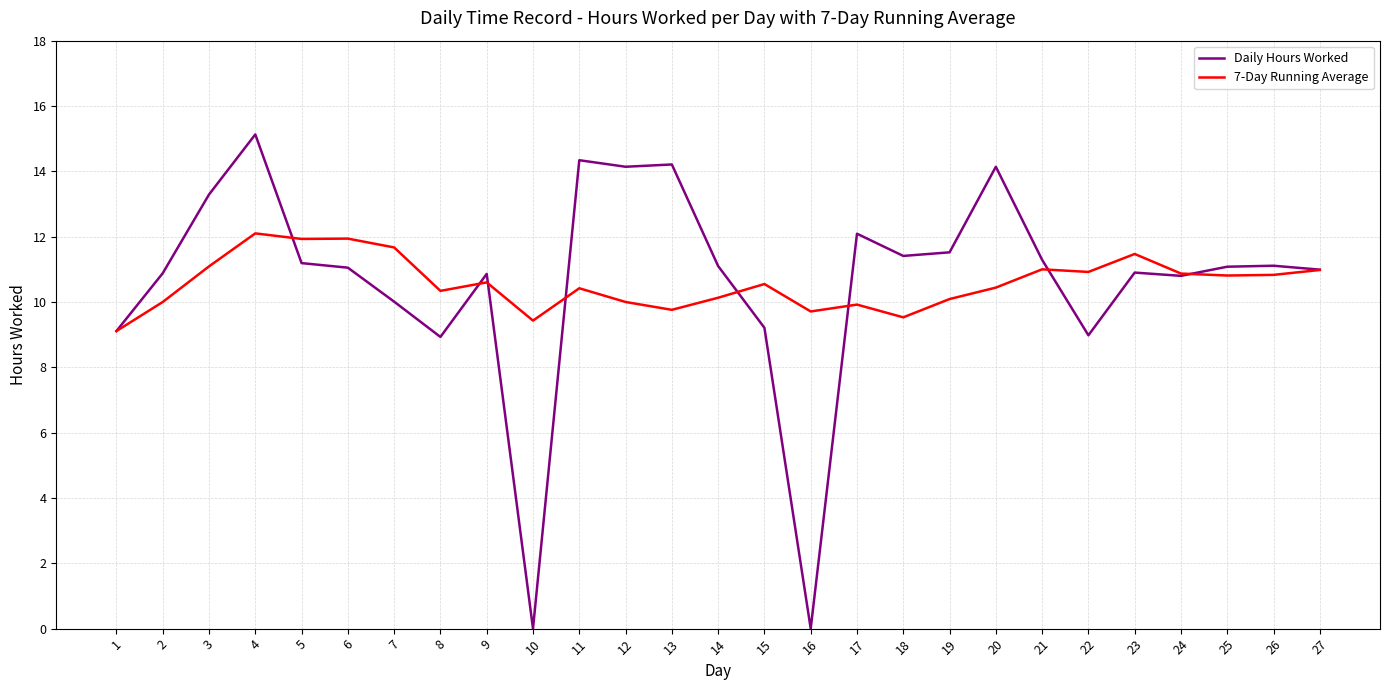

Rank the series at 17 from lowest to highest value.

7-Day Running Average, Daily Hours Worked